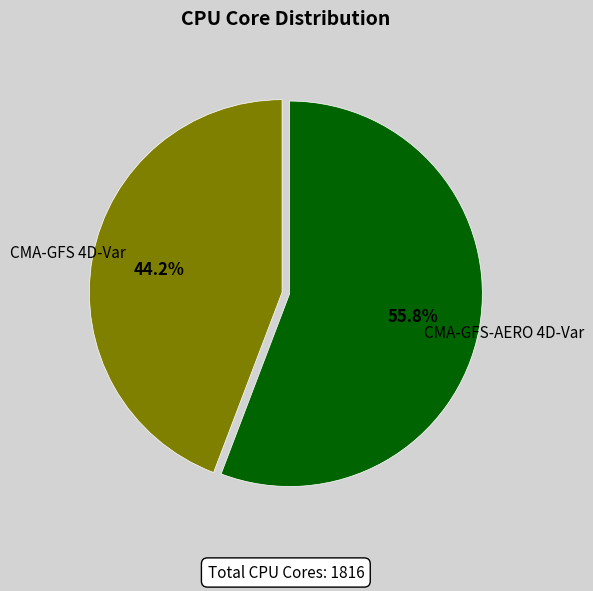

Which category accounts for the majority?

CMA-GFS-AERO 4D-Var